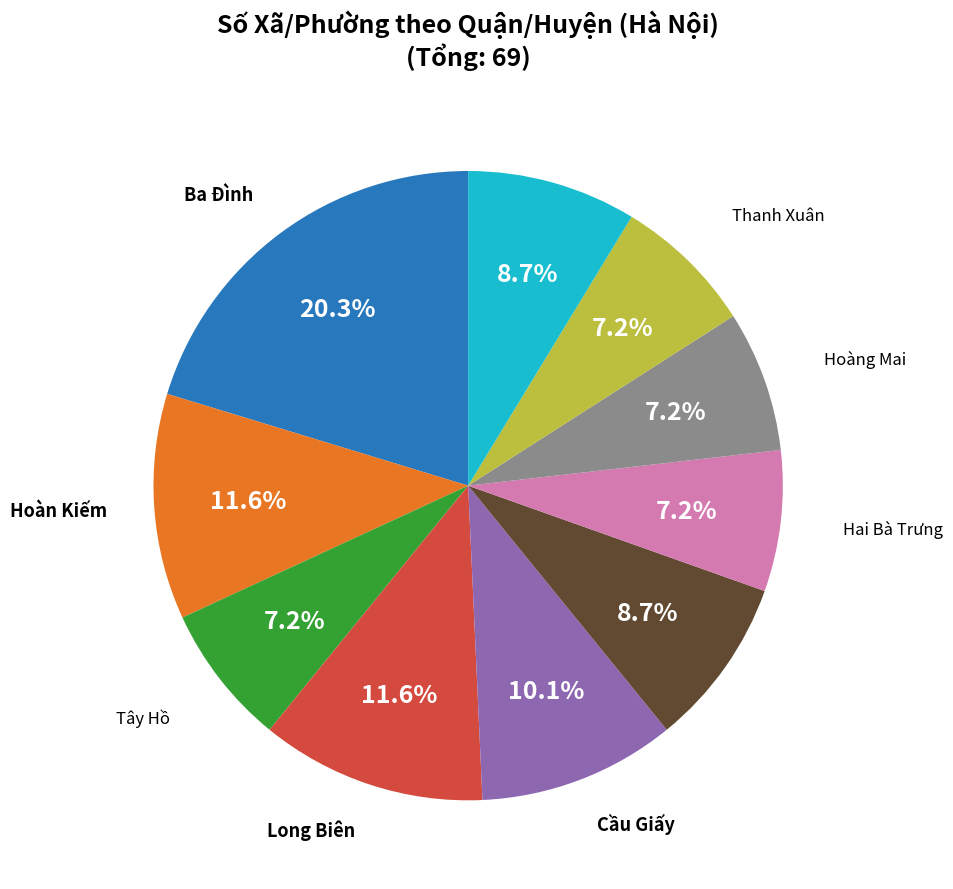

Is there a majority slice in this chart?

No